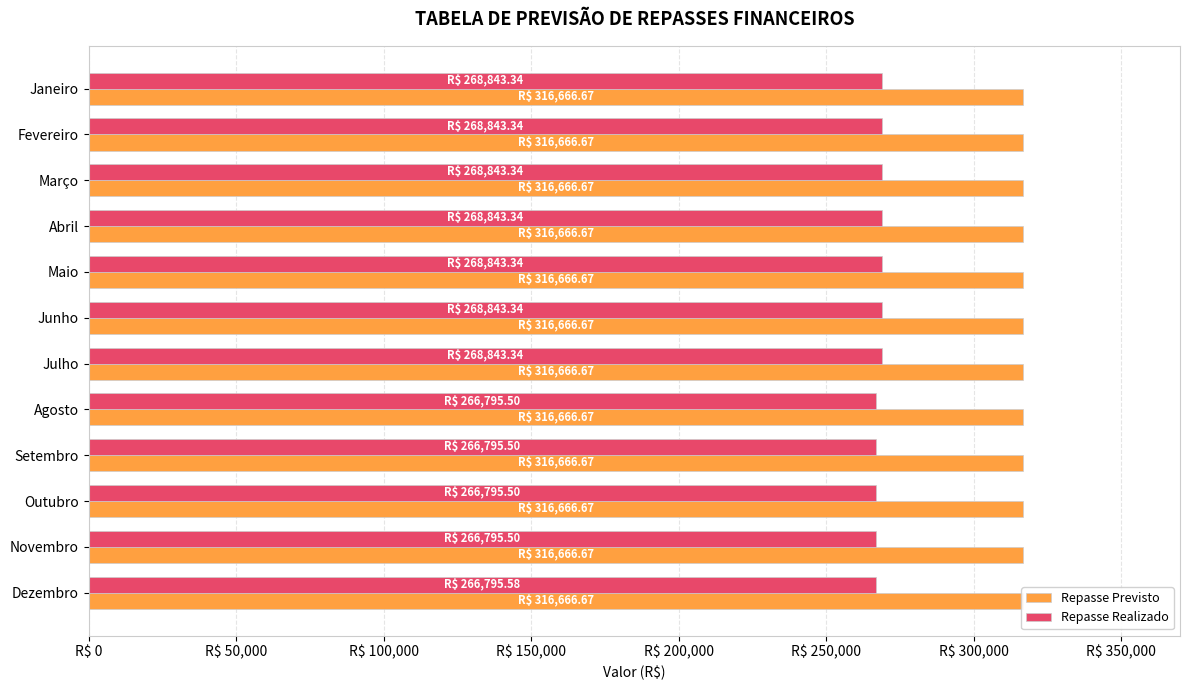

What are all the series names shown in the legend?

Repasse Previsto, Repasse Realizado